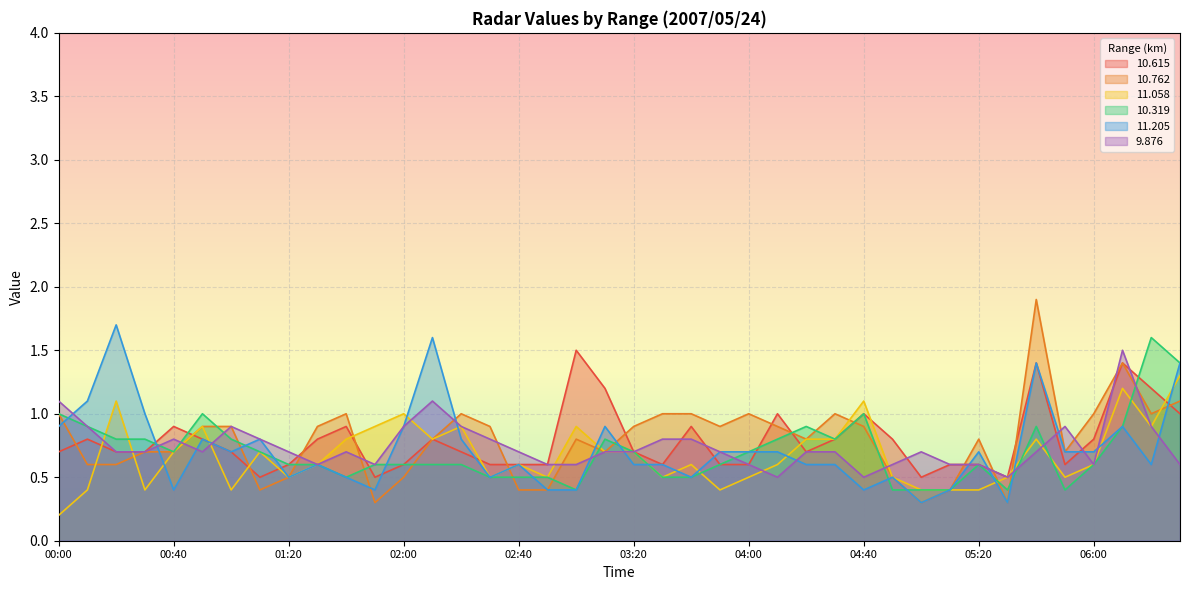

What is the difference between the maximum and second lowest values in the 10.615 series?

1.0